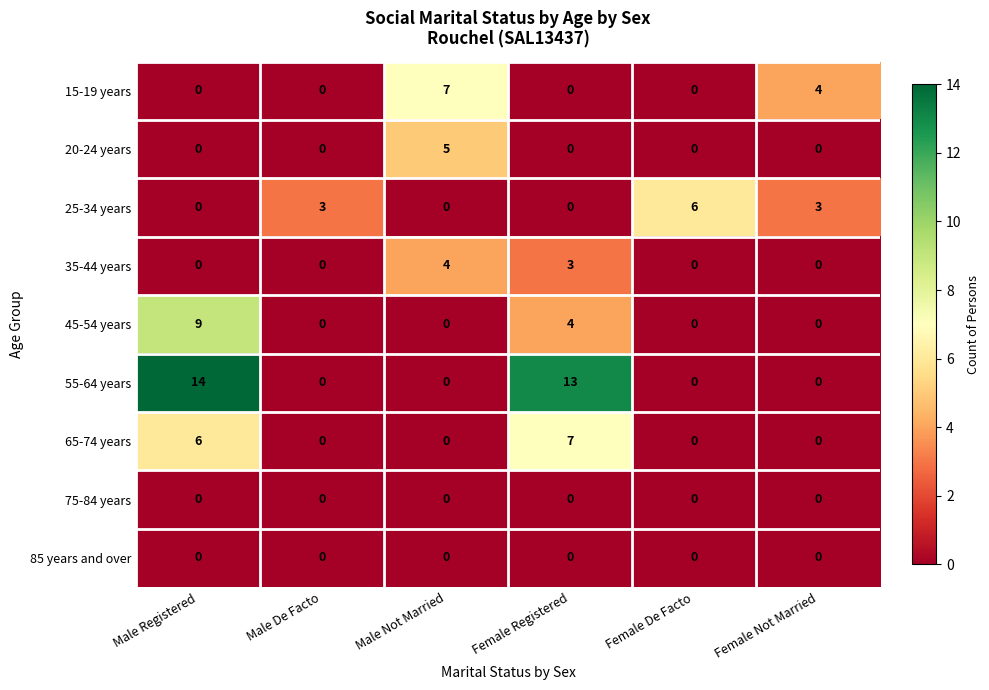

What is the sum of all 15-19 years values?

11